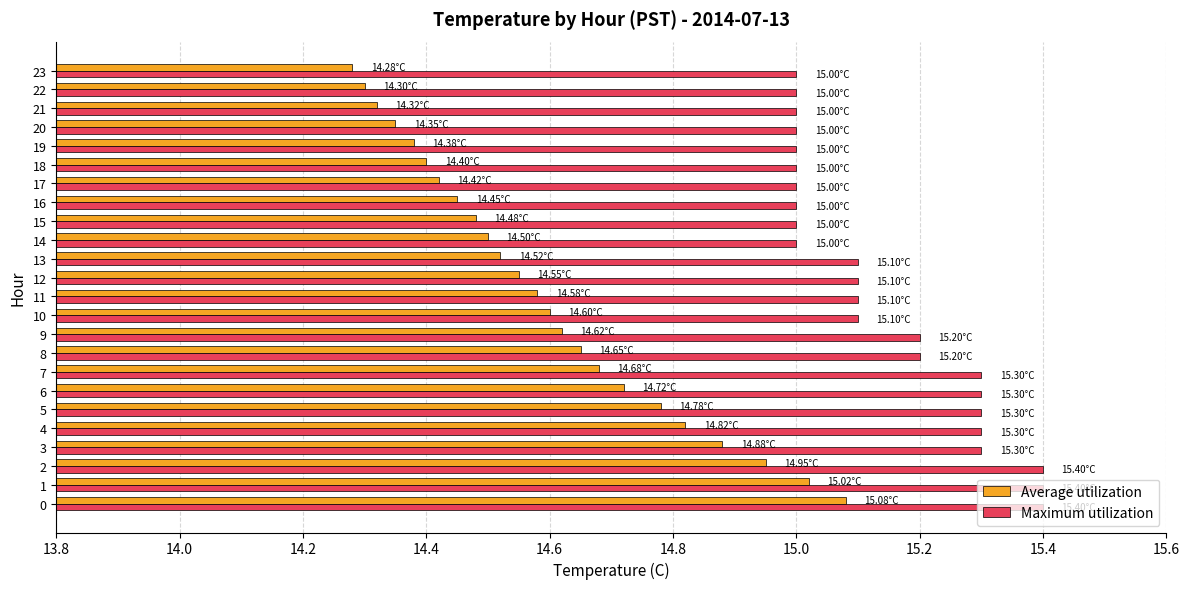

What is the total value across all series at 4?

30.1